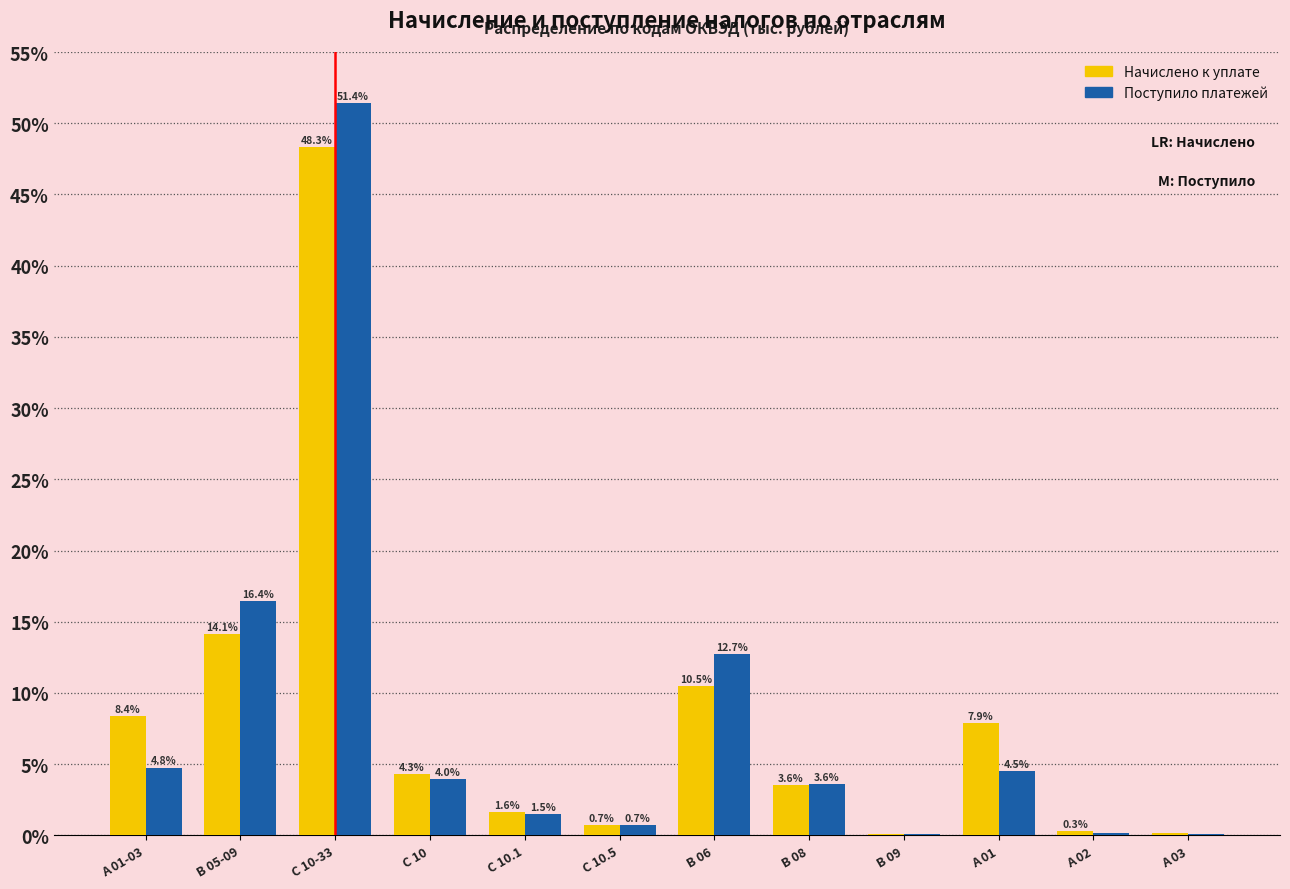

Read the Начислено к уплате value at B 06.

10.5